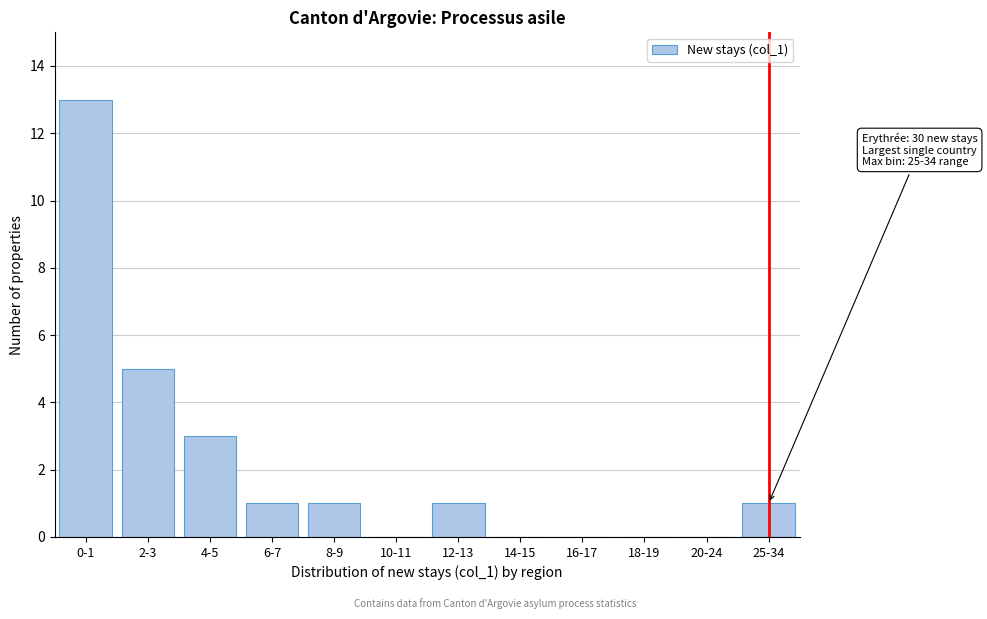

Reading right to left, extract all data points from this chart.

25-34=1	20-24=0	18-19=0	16-17=0	14-15=0	12-13=1	10-11=0	8-9=1	6-7=1	4-5=3	2-3=5	0-1=13